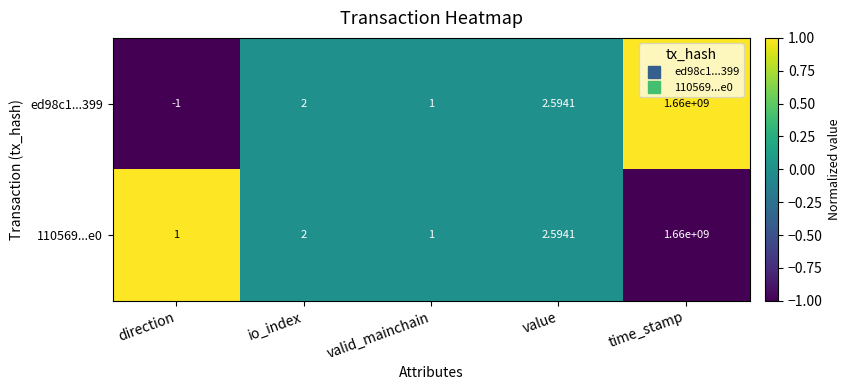

At which category is the sum across all series the highest?

time_stamp